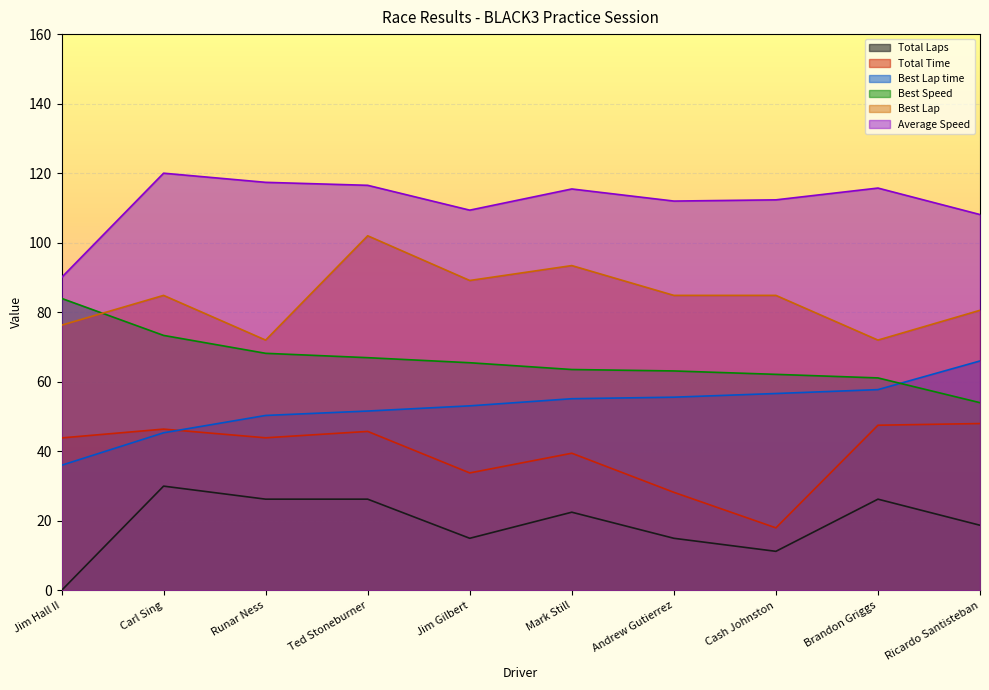

Where does the Best Lap series first go above 84?

Carl Sing